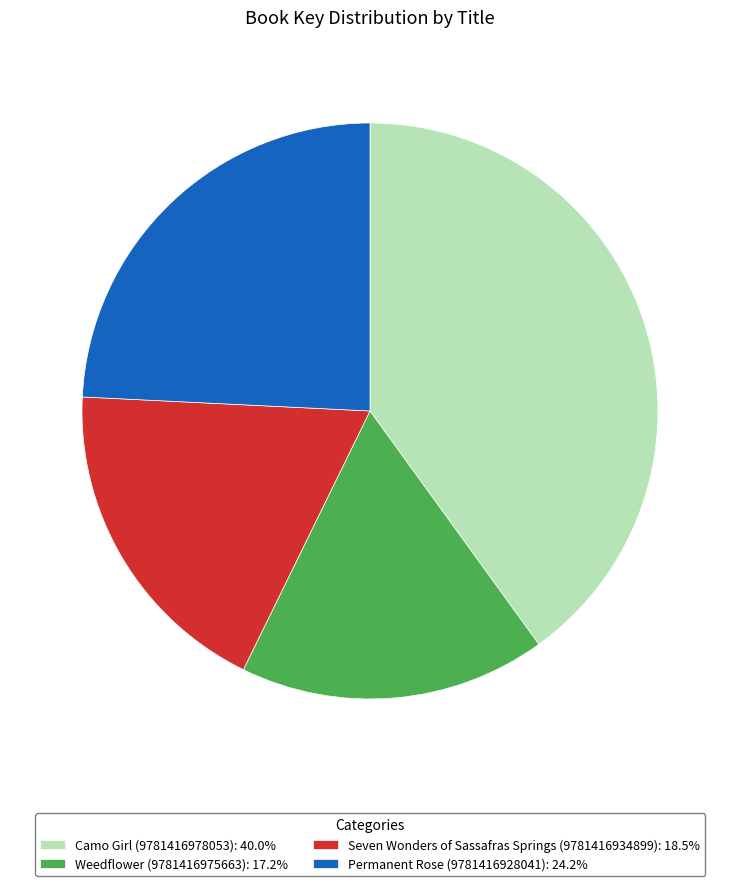

Between Seven Wonders of Sassafras Springs (9781416934899) and Camo Girl (9781416978053), which is larger?

Camo Girl (9781416978053)